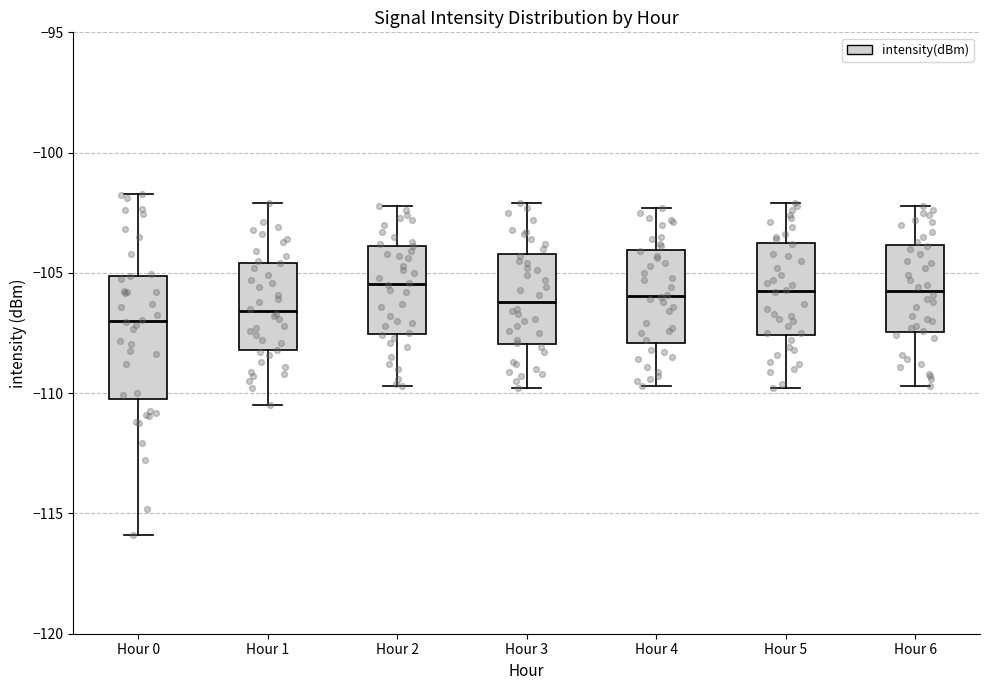

Comparing the boxes themselves (not the whiskers), which one is the tallest?

Hour 0